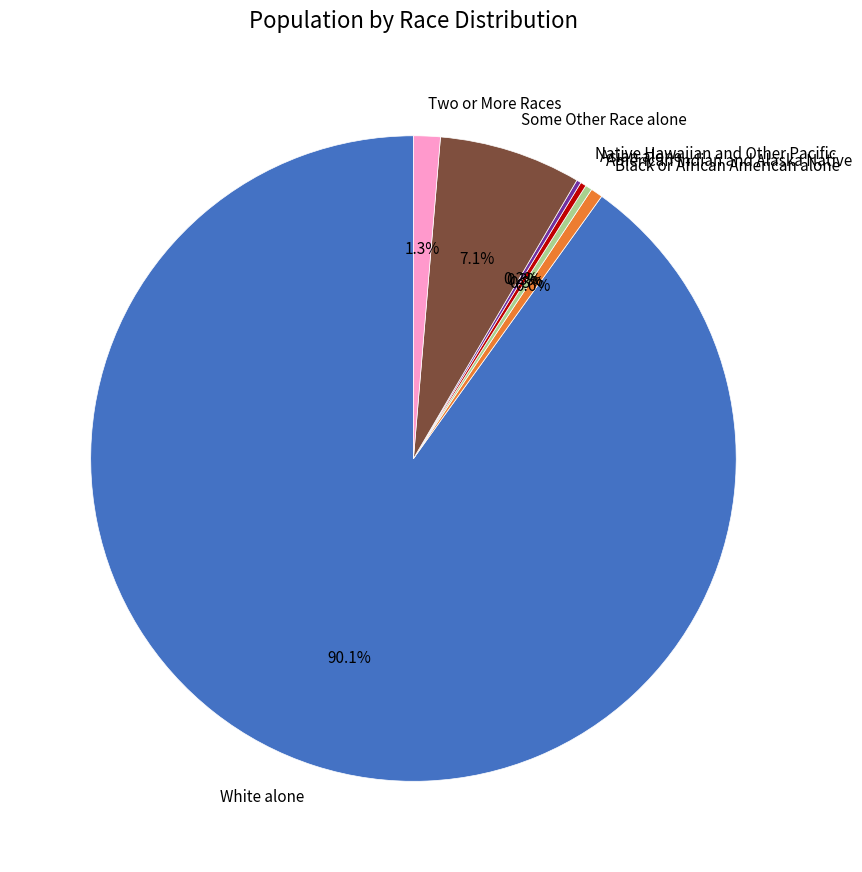

Does any single category account for the majority?

Yes